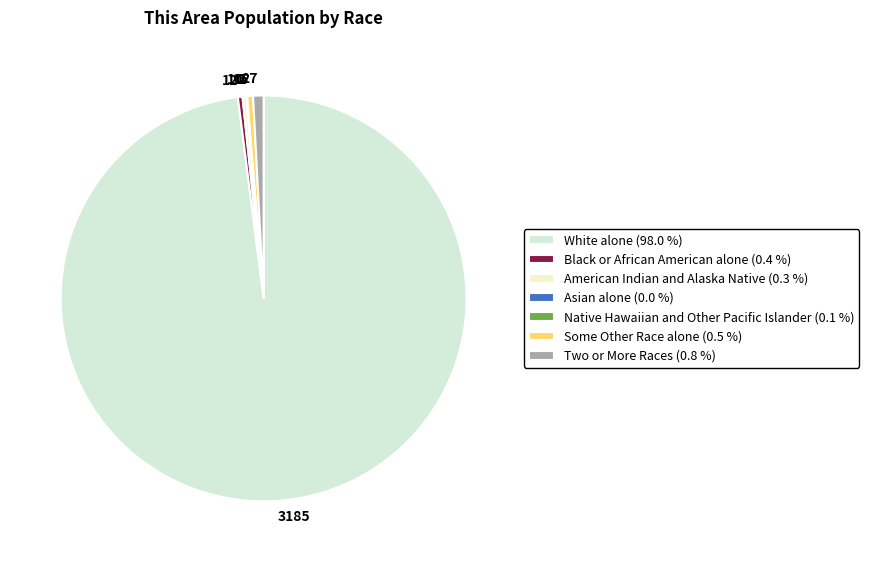

Combined, what portion of the pie is American Indian and Alaska Native and Some Other Race alone?

0.8%